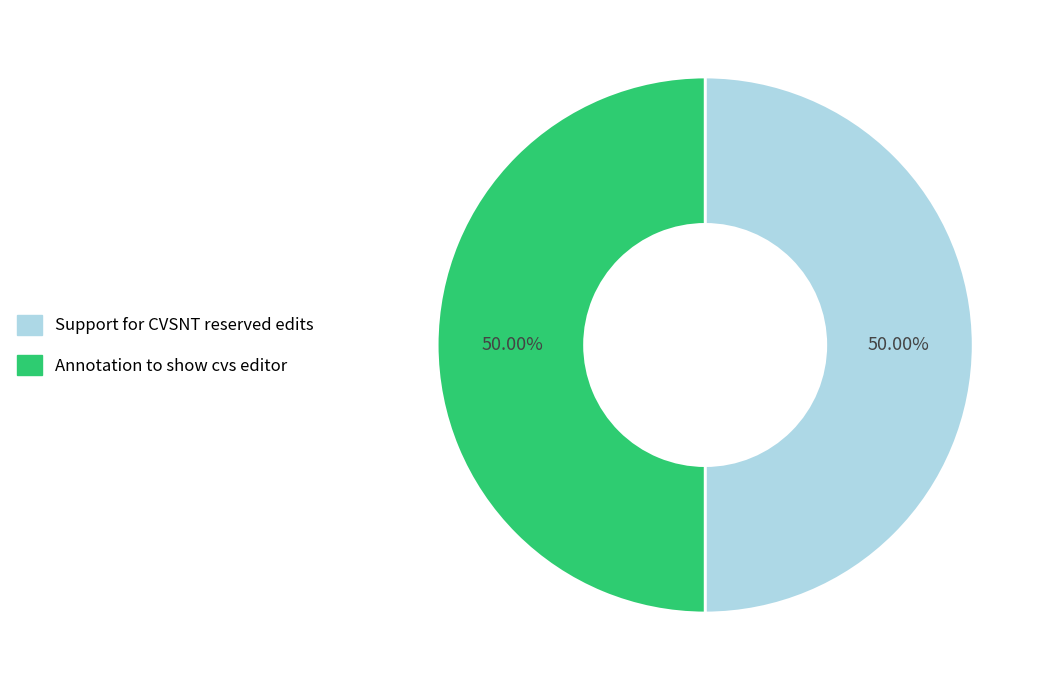

How many segments does this pie chart have?

2